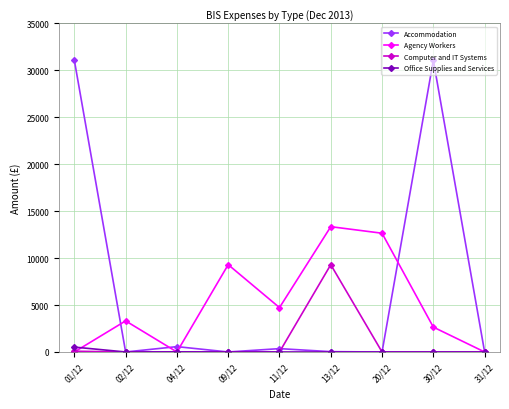

What is the label of the 6th point from the left?

13/12